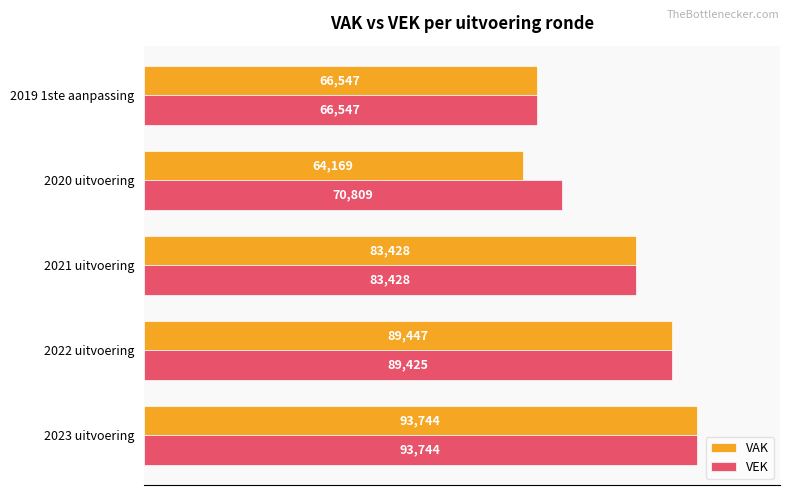

What are all the series names shown in the legend?

VAK, VEK